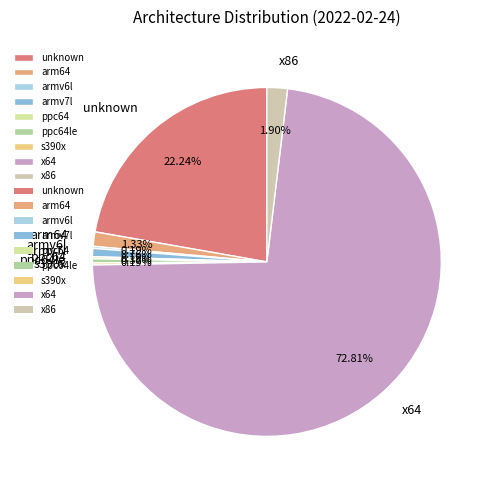

What is the majority slice?

x64